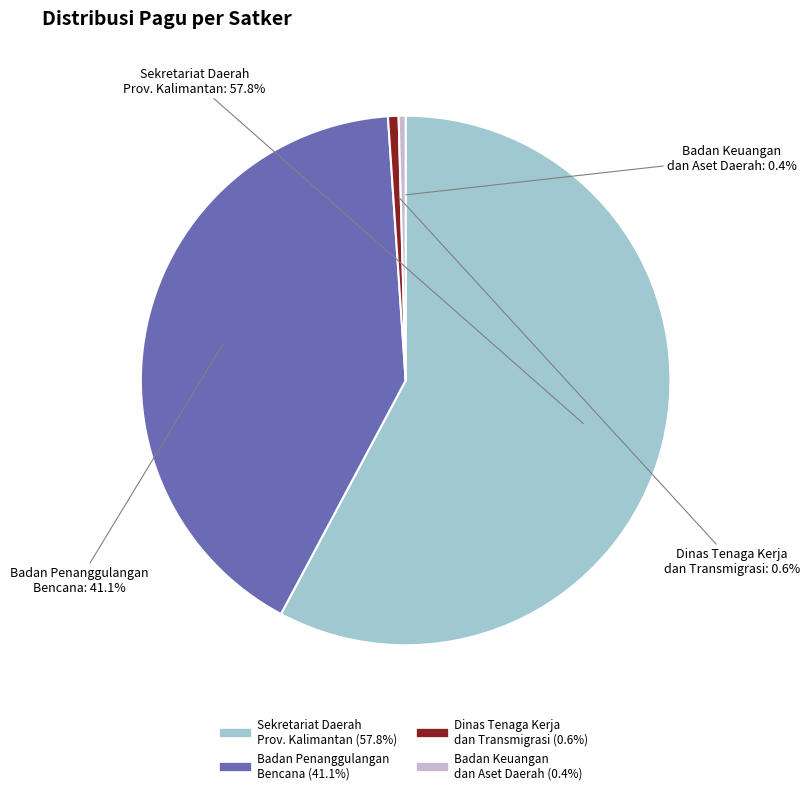

Does any single category account for the majority?

Yes